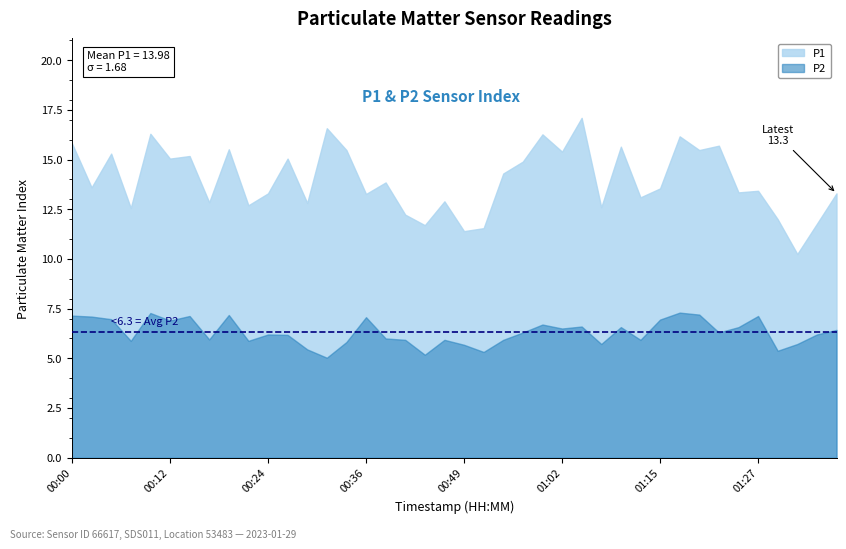

True or false: P1 has more than 1 points higher than both neighbors.

True